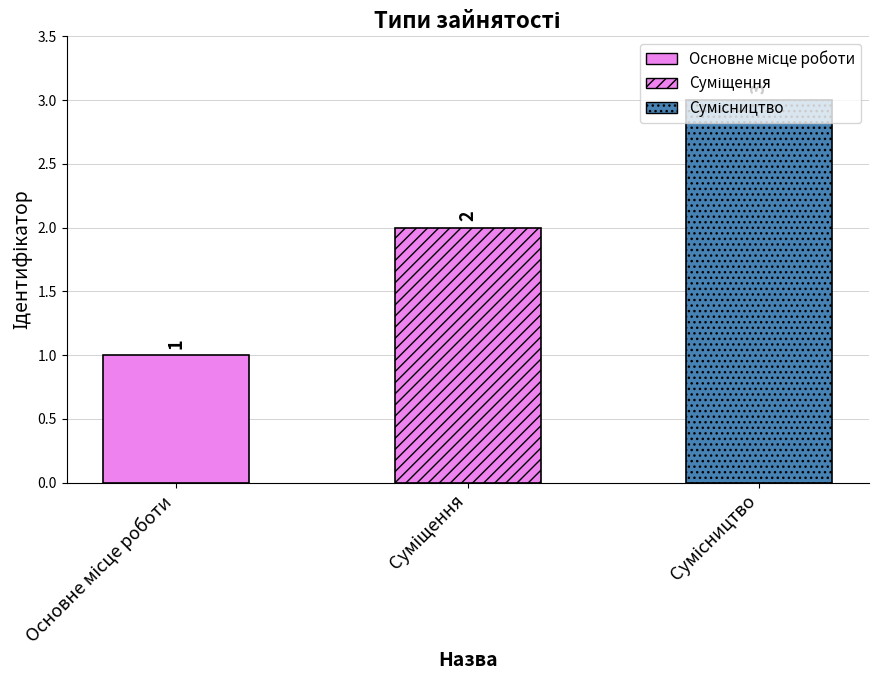

The value at Основне місце роботи is 1. True or false?

False